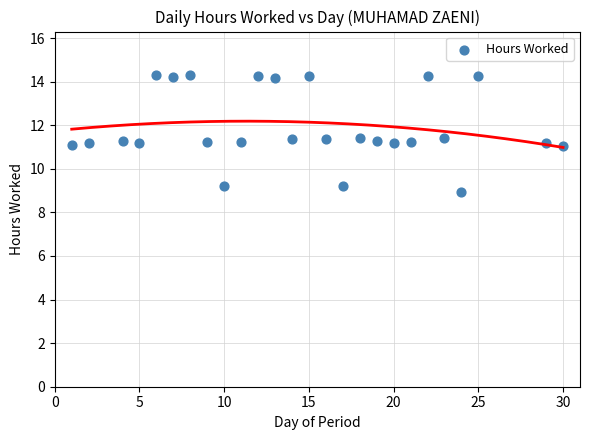

What is the range of Y values (max minus min)?

5.4